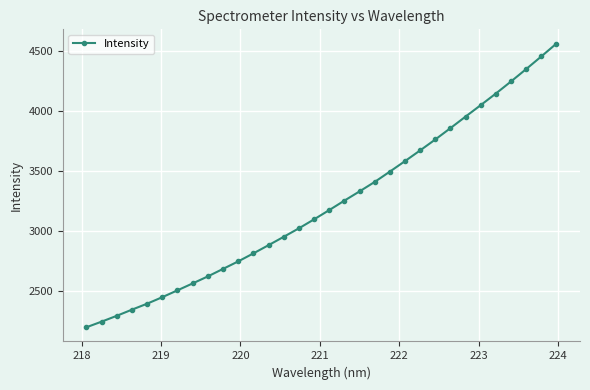

Reading left to right, transcribe all the data shown in this chart.

2195.2	2242.1	2290.8	2342.2	2392.0	2446.3	2503.5	2561.1	2619.6	2682.2	2744.8	2811.5	2880.1	2949.8	3020.6	3095.5	3172.6	3251.7	3328.7	3407.8	3493.9	3581.5	3671.1	3762.1	3856.8	3953.3	4048.9	4145.8	4246.5	4349.7	4455.3	4562.8